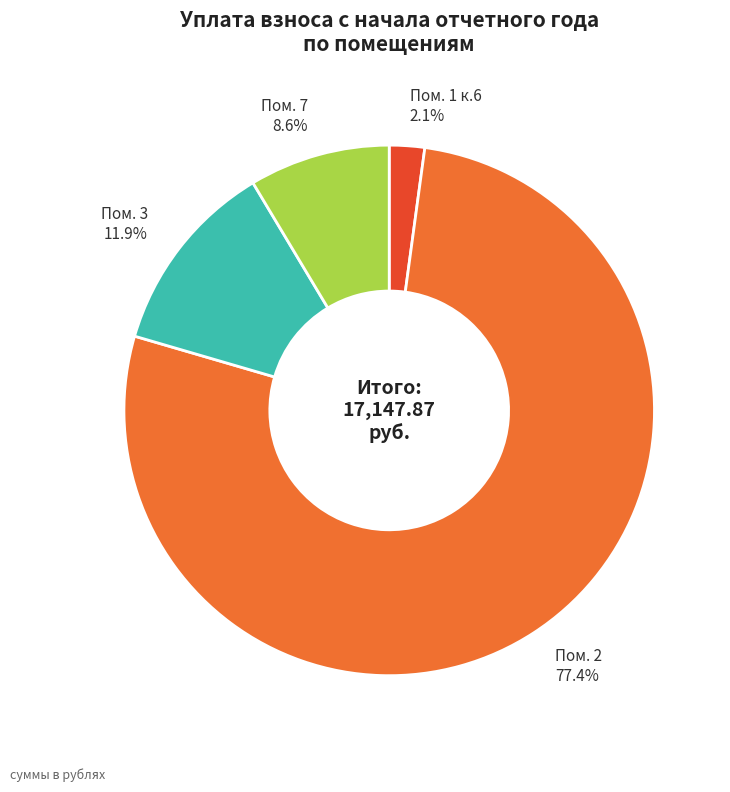

Is there any slice that represents more than half of the pie?

Yes